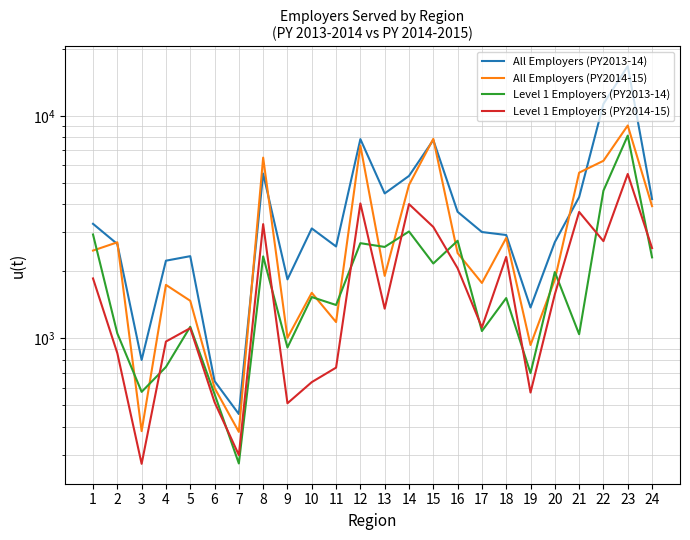

At which category is the sum across all series the highest?

23